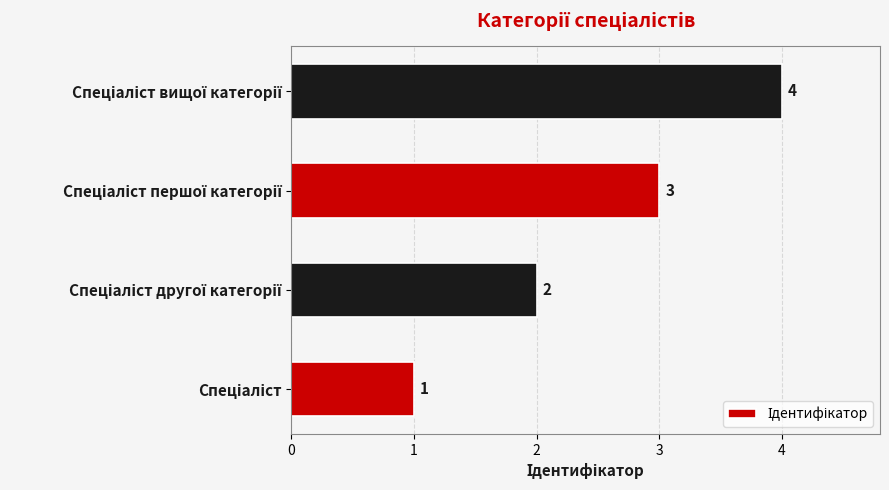

Count the values in the range 2 to 4.

3